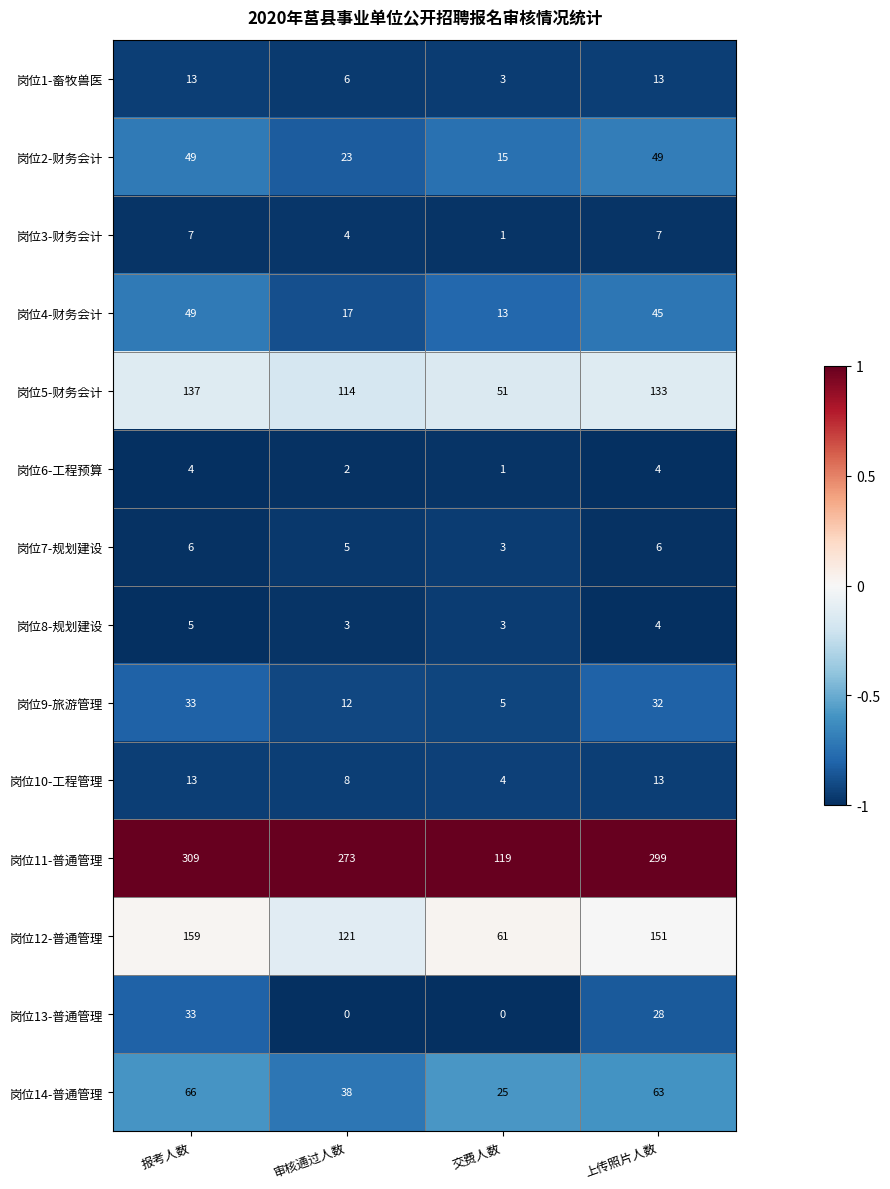

List the labels in order of 岗位5-财务会计 value, smallest first.

交费人数, 审核通过人数, 上传照片人数, 报考人数